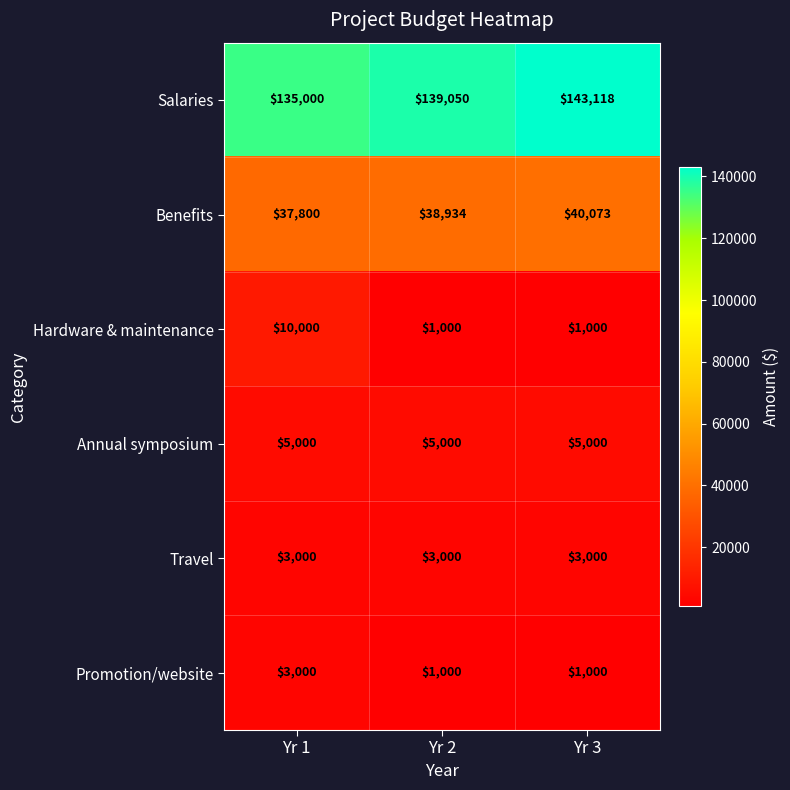

At how many categories does at least one series exceed 22063?

3